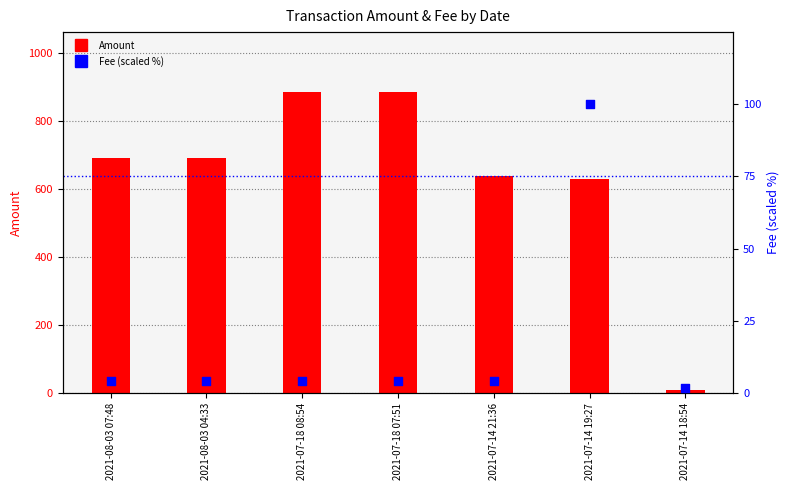

At how many categories does at least one series exceed 546?

6